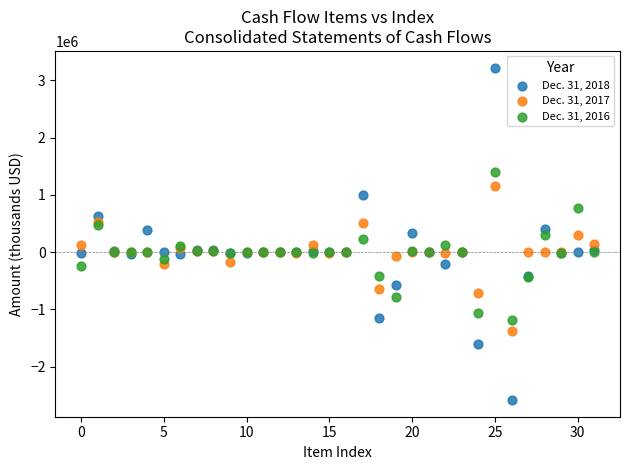

Which series reaches the maximum Y coordinate?

Dec. 31, 2018